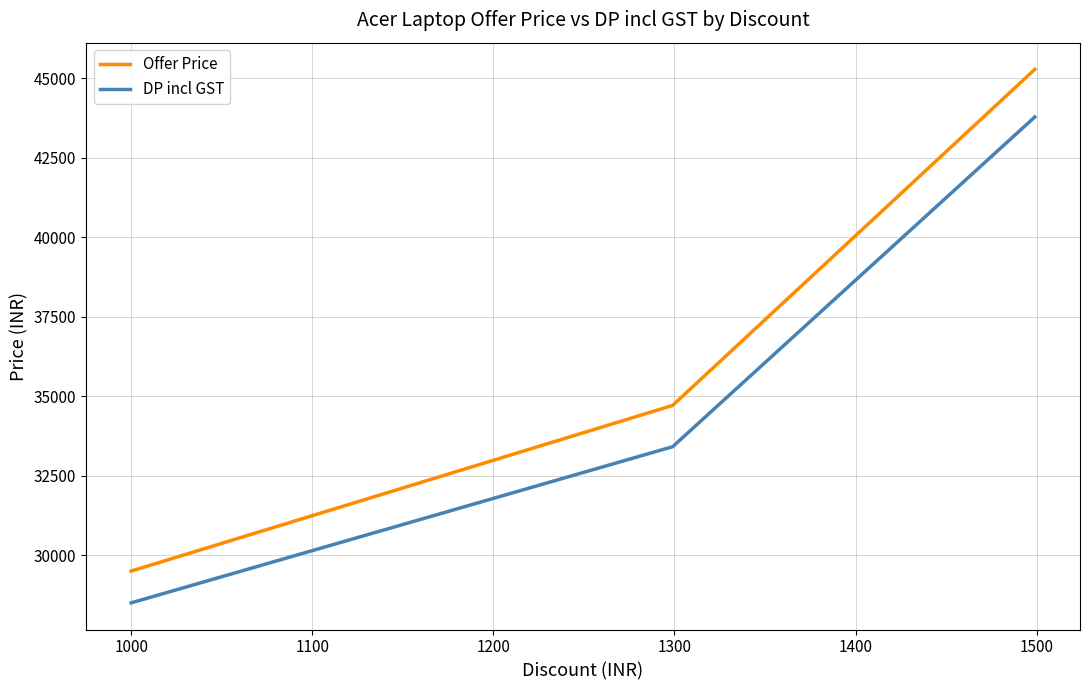

List the series in order of their overall mean, lowest first.

DP incl GST, Offer Price